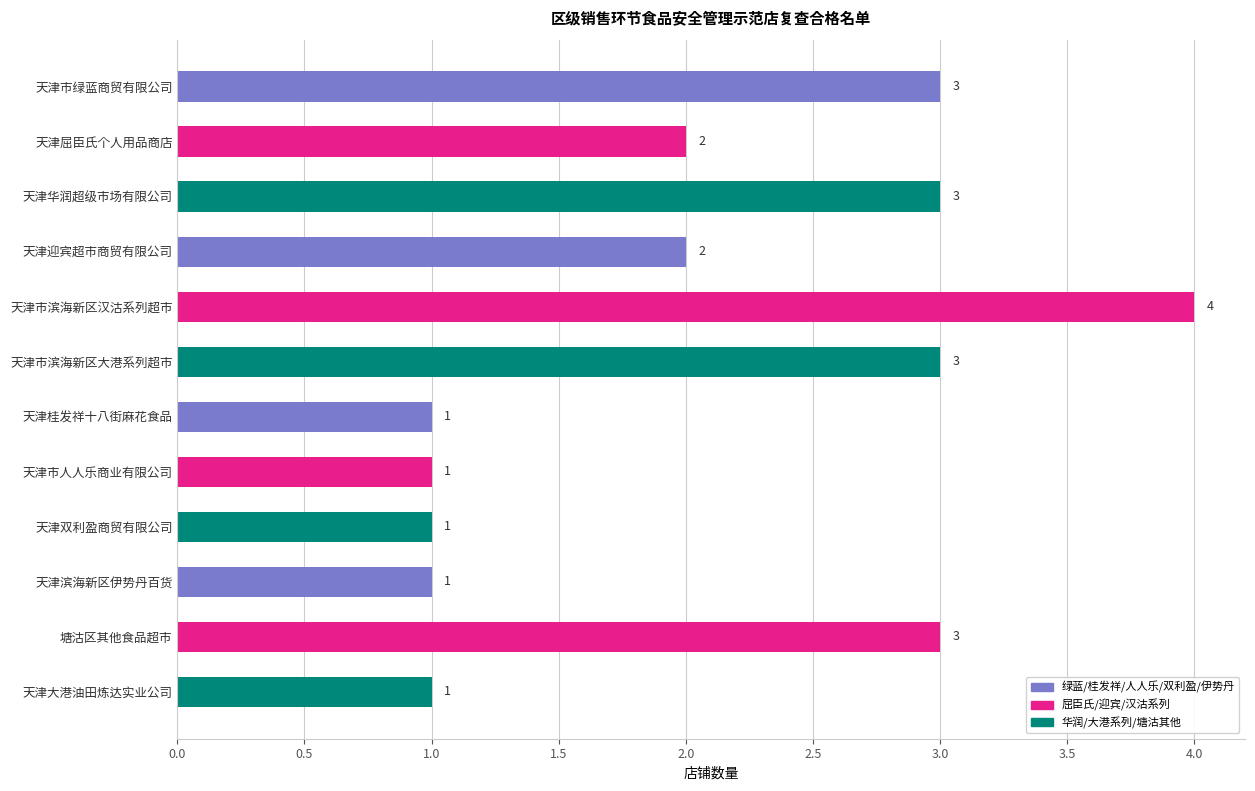

What is the sum of the values at 塘沽区其他食品超市 and 天津市绿蓝商贸有限公司?

6